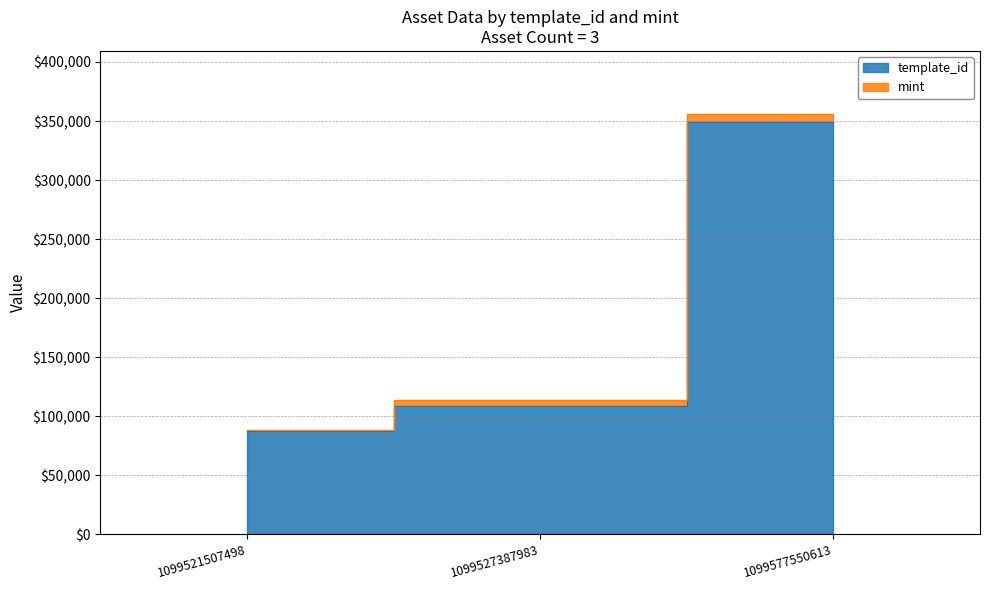

Rank the categories by value from lowest to highest.

1099521507498, 1099527387983, 1099577550613